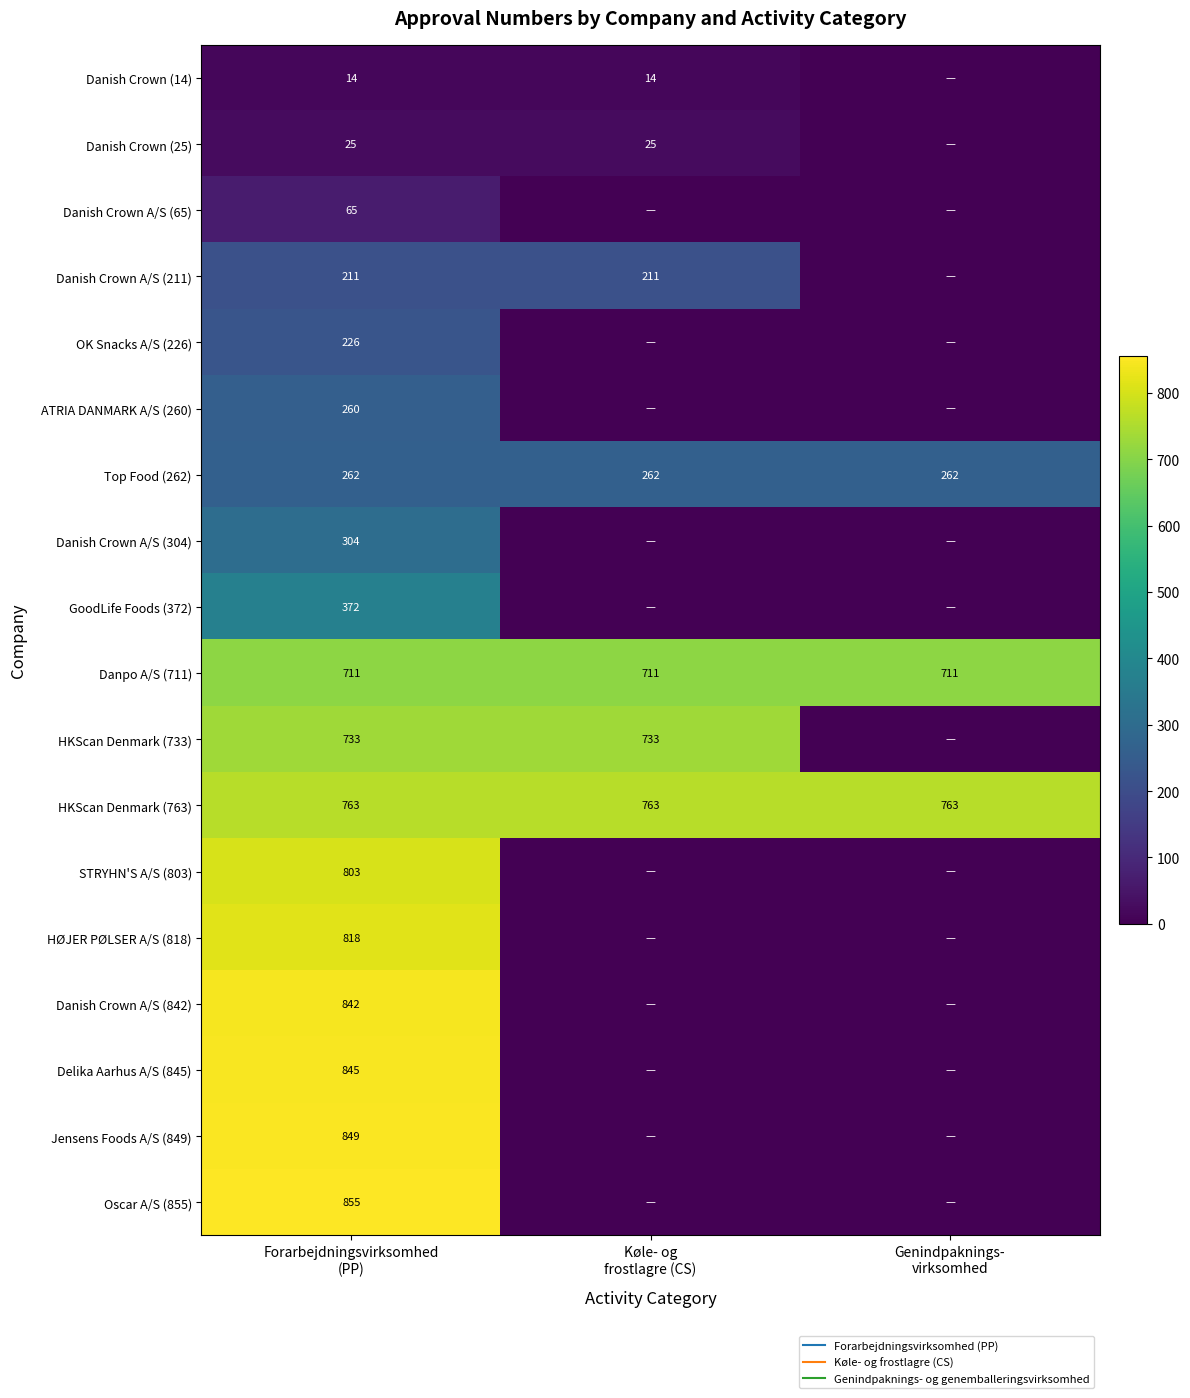

Rank the categories by Danish Crown (14) value from lowest to highest.

Genindpaknings- virksomhed, Forarbejdningsvirksomhed (PP), Køle- og frostlagre (CS)